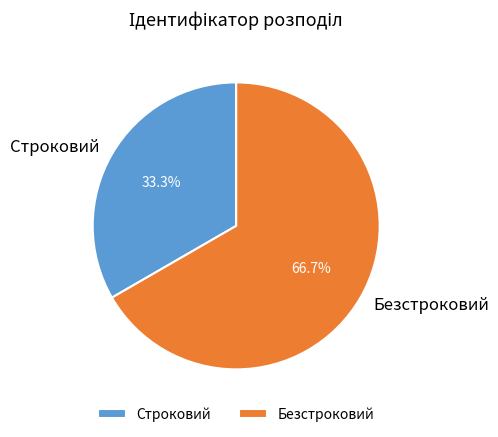

How much of the chart is everything except Строковий?

66.7%